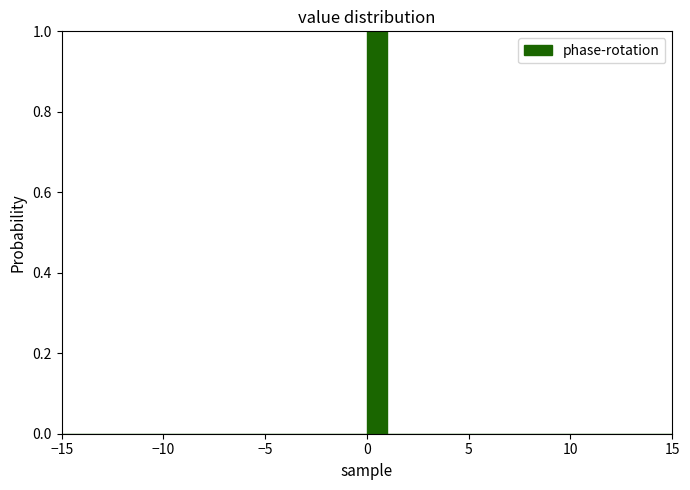

Read against the x-axis, roughly where is the centre of the tallest bar?

0.5